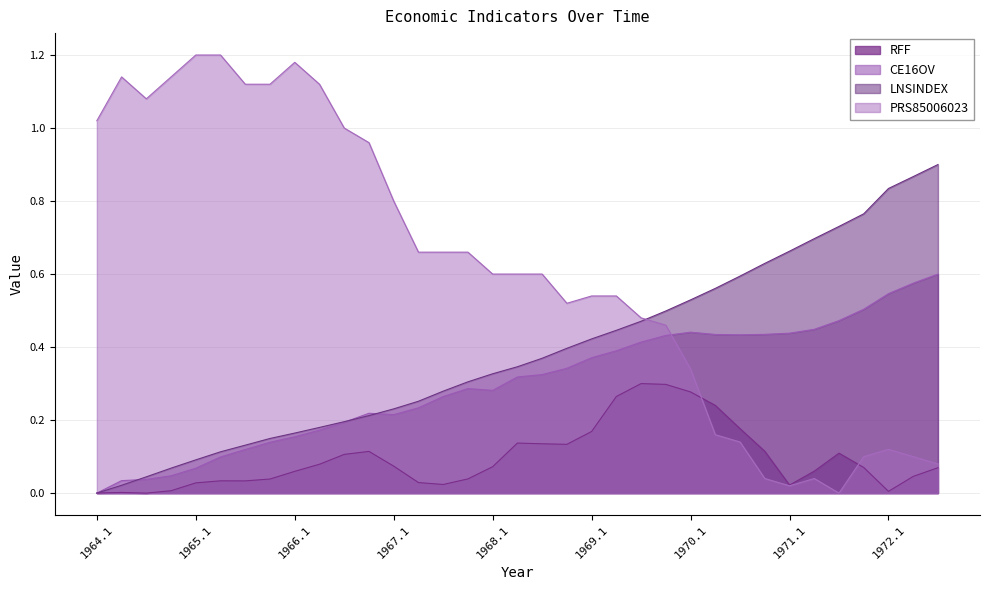

Reading right to left, list all the values displayed in this chart.

RFF: 0.1	0.0	0.0	0.1	0.1	0.1	0.0	0.1	0.2	0.2	0.3	0.3	0.3	0.3	0.2	0.1	0.1	0.1	0.1	0.0	0.0	0.0	0.1	0.1	0.1	0.1	0.1	0.0	0.0	0.0	0.0	0.0	0.0	0.0	0.0
CE16OV: 0.6	0.6	0.5	0.5	0.5	0.4	0.4	0.4	0.4	0.4	0.4	0.4	0.4	0.4	0.4	0.3	0.3	0.3	0.3	0.3	0.3	0.2	0.2	0.2	0.2	0.2	0.2	0.1	0.1	0.1	0.1	0.0	0.0	0.0	0.0
LNSINDEX: 0.9	0.9	0.8	0.8	0.7	0.7	0.7	0.6	0.6	0.6	0.5	0.5	0.5	0.4	0.4	0.4	0.4	0.3	0.3	0.3	0.3	0.3	0.2	0.2	0.2	0.2	0.2	0.1	0.1	0.1	0.1	0.1	0.0	0.0	0.0
PRS85006023: 0.1	0.1	0.1	0.1	0.0	0.0	0.0	0.0	0.1	0.2	0.3	0.5	0.5	0.5	0.5	0.5	0.6	0.6	0.6	0.7	0.7	0.7	0.8	1.0	1.0	1.1	1.2	1.1	1.1	1.2	1.2	1.1	1.1	1.1	1.0